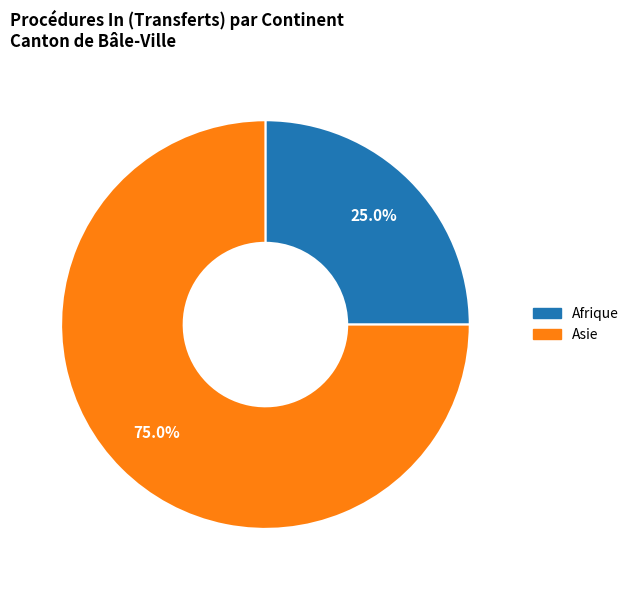

To the nearest percent, what portion does Afrique represent?

25%